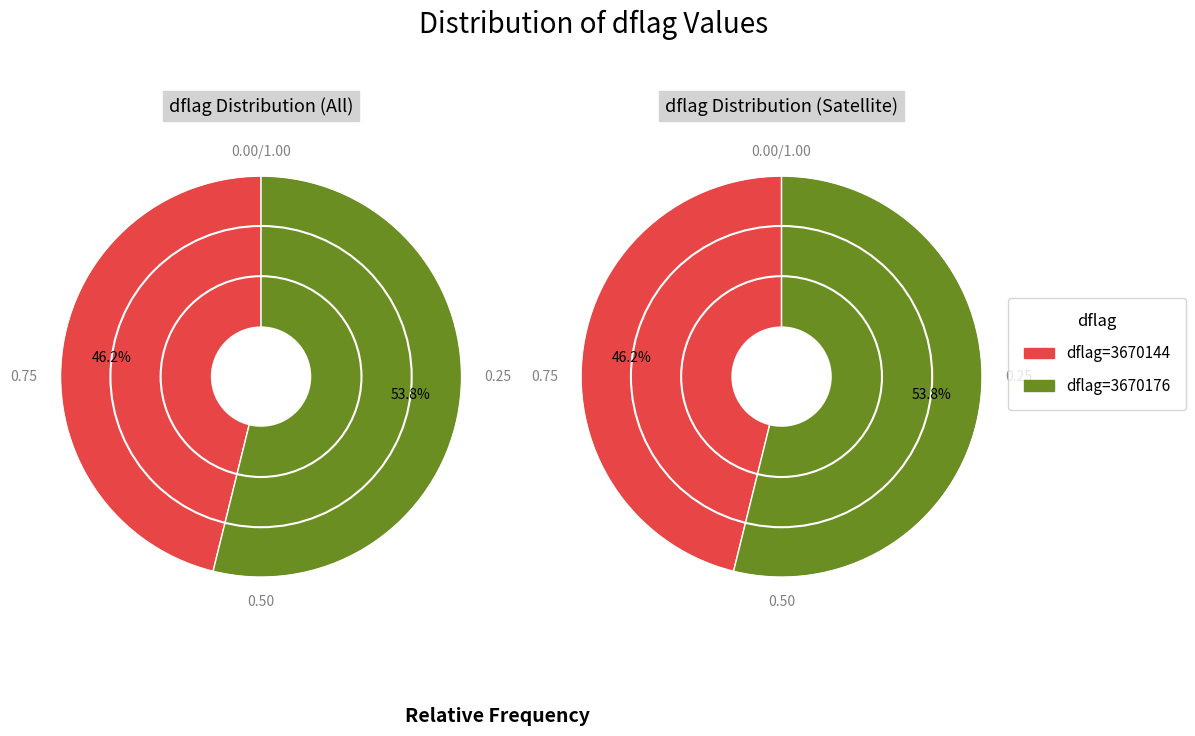

Which slice represents more than half of the pie?

3670176